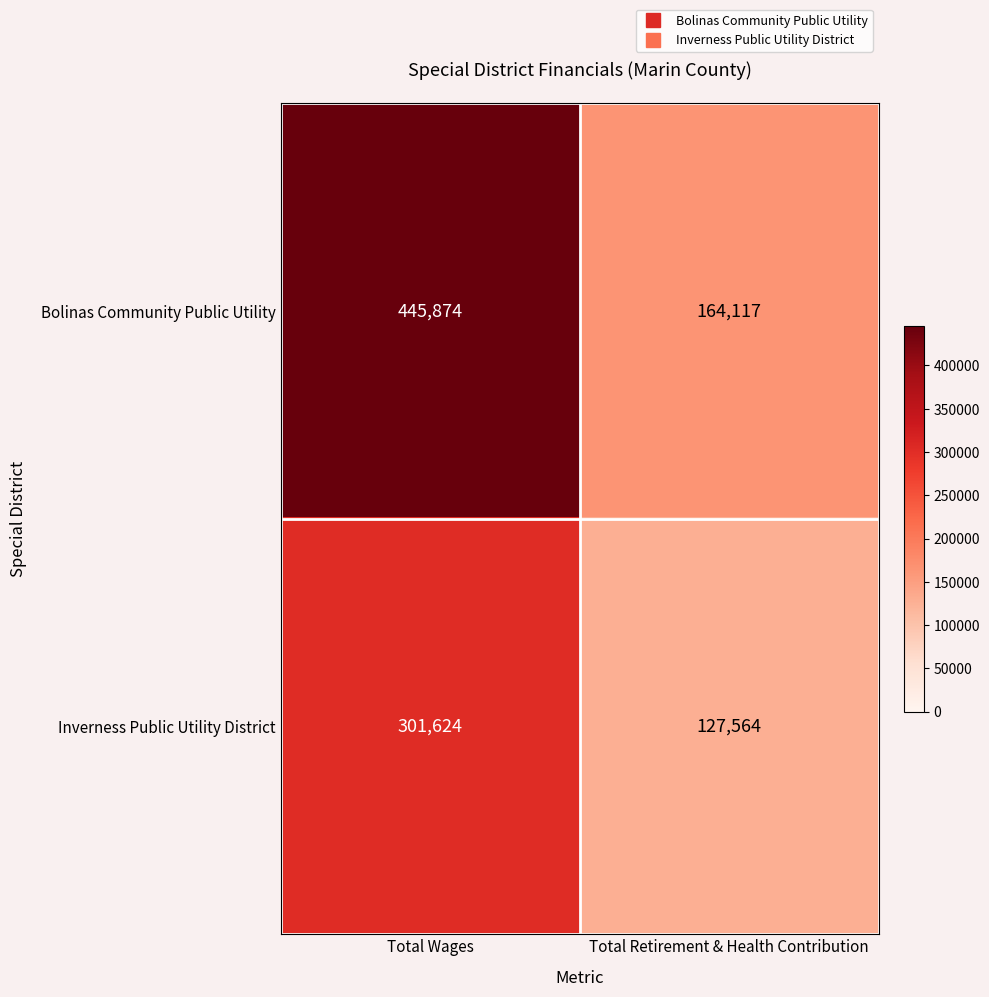

What is the smallest value displayed?

127564